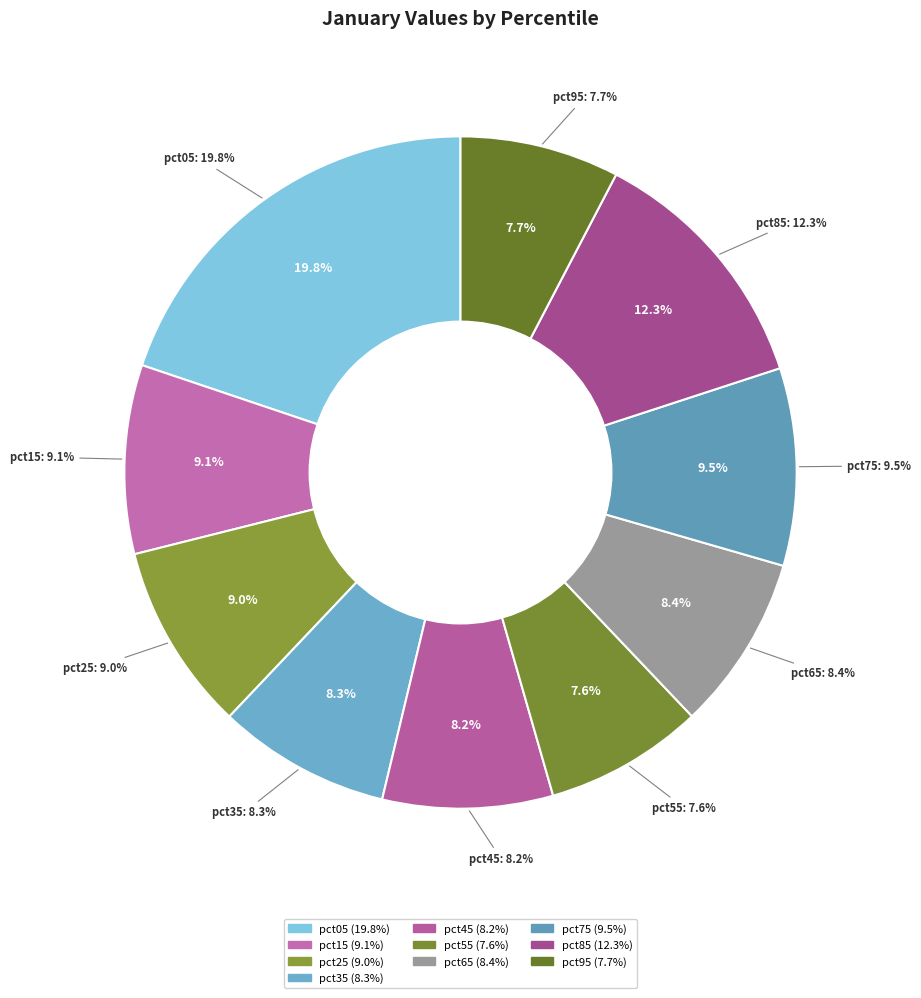

What portion of the pie excludes pct85?

87.7%